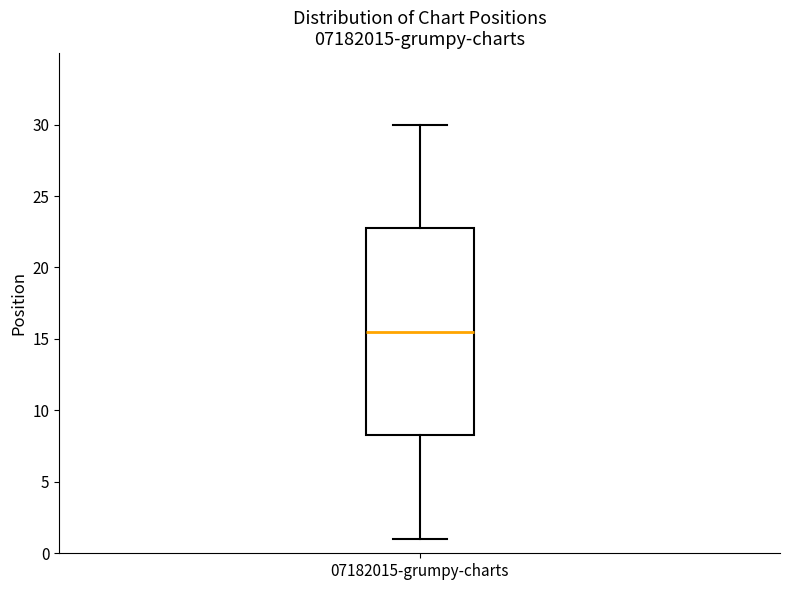

Where does the upper whisker of the box for 07182015-grumpy-charts end on the y-axis? The values are not printed on the chart, so give them approximately, as read against the axis.

30.0